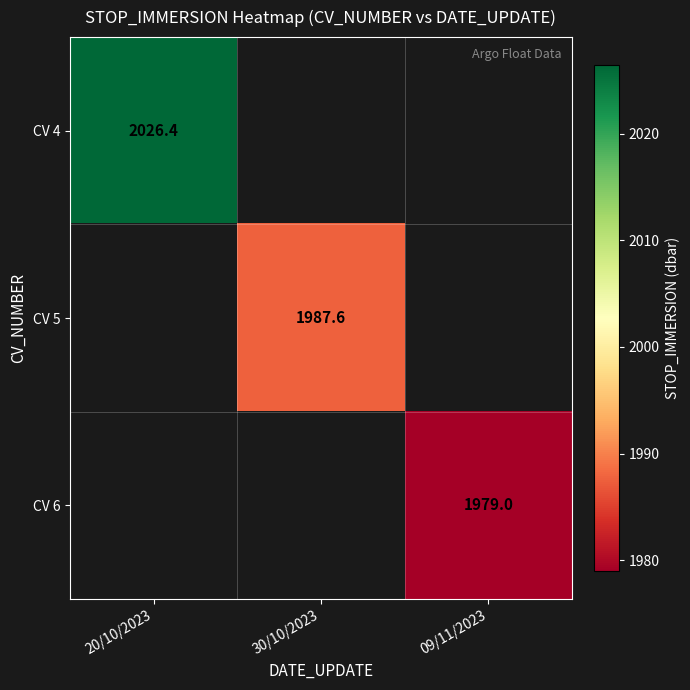

What is the smallest value displayed?

1979.0